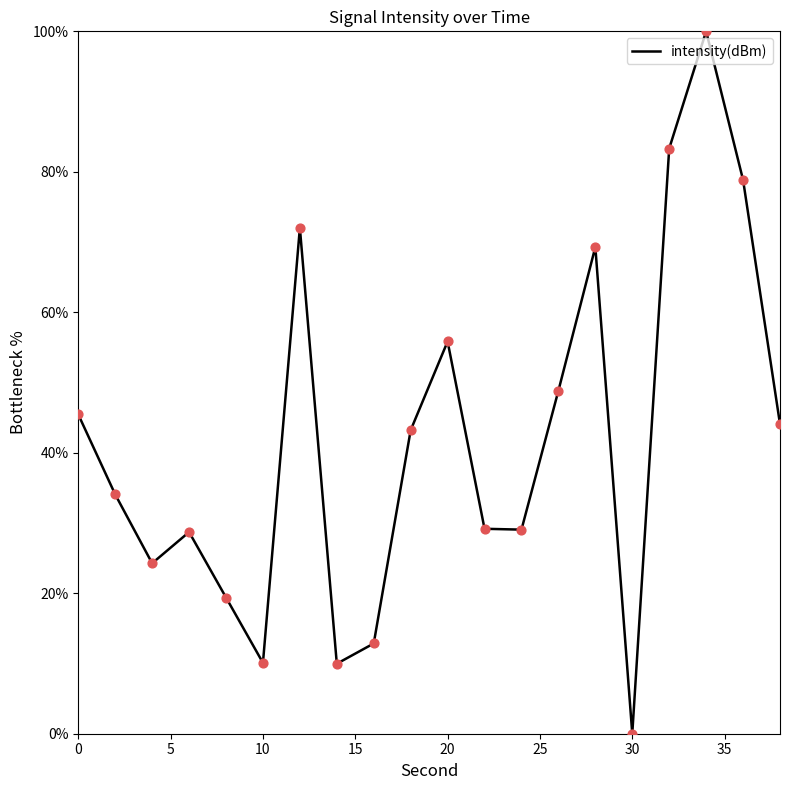

What is the greatest value displayed?

100.0